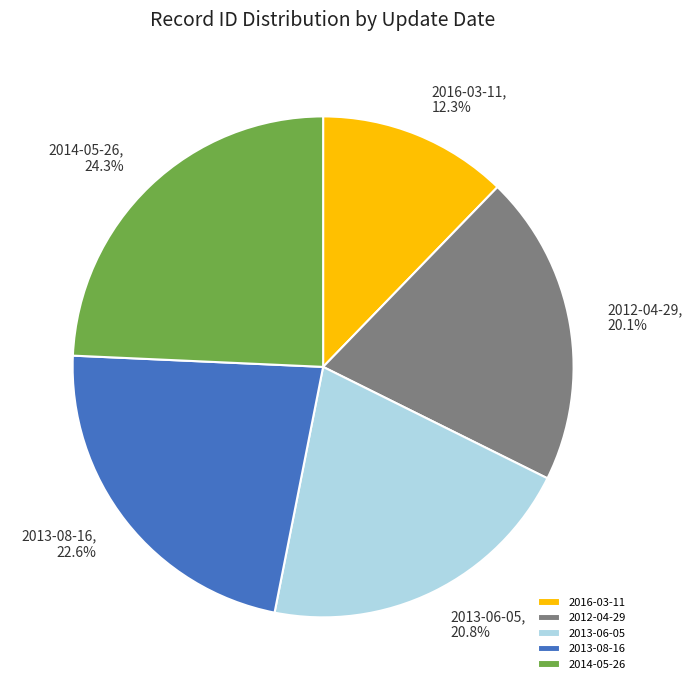

To the nearest percent, what portion does 2016-03-11 represent?

12%